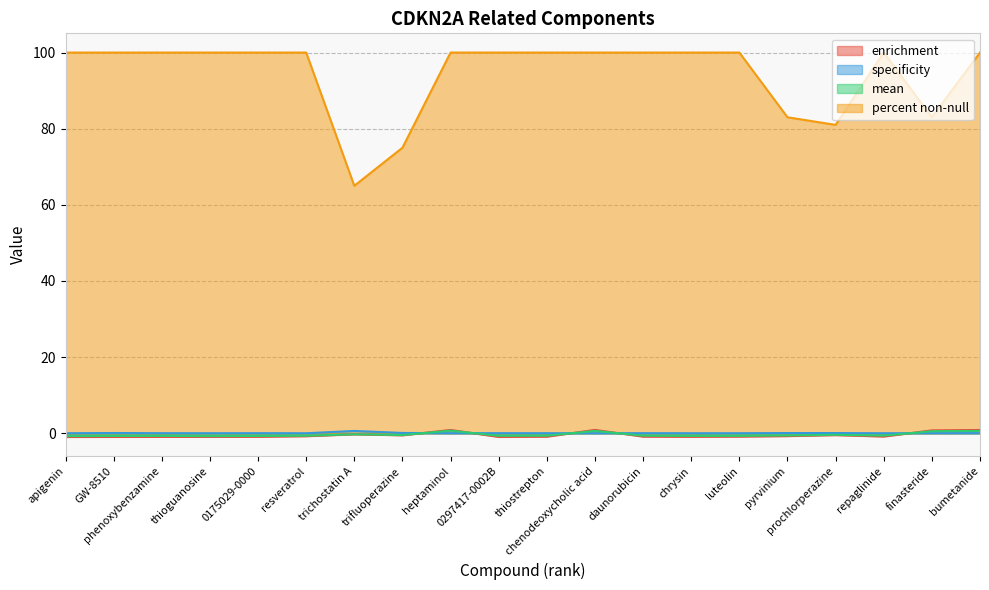

Reading left to right, what are all the values shown in this chart?

enrichment: apigenin=-1.0	GW-8510=-1.0	phenoxybenzamine=-0.9	thioguanosine=-0.9	0175029-0000=-0.9	resveratrol=-0.8	trichostatin A=-0.3	trifluoperazine=-0.5	heptaminol=0.9	0297417-0002B=-1.0	thiostrepton=-0.9	chenodeoxycholic acid=0.9	daunorubicin=-0.9	chrysin=-0.9	luteolin=-0.9	pyrvinium=-0.7	prochlorperazine=-0.5	repaglinide=-0.9	finasteride=0.7	bumetanide=0.9
specificity: apigenin=0.0	GW-8510=0.1	phenoxybenzamine=0.0	thioguanosine=0.0	0175029-0000=0.0	resveratrol=0.0	trichostatin A=0.6	trifluoperazine=0.1	heptaminol=0.0	0297417-0002B=0.0	thiostrepton=0.0	chenodeoxycholic acid=0.0	daunorubicin=0.0	chrysin=0.0	luteolin=0.0	pyrvinium=0.1	prochlorperazine=0.0	repaglinide=0.0	finasteride=0.0	bumetanide=0.0
mean: apigenin=-0.8	GW-8510=-0.7	phenoxybenzamine=-0.7	thioguanosine=-0.8	0175029-0000=-0.7	resveratrol=-0.7	trichostatin A=-0.3	trifluoperazine=-0.5	heptaminol=0.7	0297417-0002B=-0.7	thiostrepton=-0.7	chenodeoxycholic acid=0.6	daunorubicin=-0.7	chrysin=-0.7	luteolin=-0.7	pyrvinium=-0.6	prochlorperazine=-0.4	repaglinide=-0.6	finasteride=0.5	bumetanide=0.6
percent non-null: apigenin=100.0	GW-8510=100.0	phenoxybenzamine=100.0	thioguanosine=100.0	0175029-0000=100.0	resveratrol=100.0	trichostatin A=65.0	trifluoperazine=75.0	heptaminol=100.0	0297417-0002B=100.0	thiostrepton=100.0	chenodeoxycholic acid=100.0	daunorubicin=100.0	chrysin=100.0	luteolin=100.0	pyrvinium=83.0	prochlorperazine=81.0	repaglinide=100.0	finasteride=83.0	bumetanide=100.0